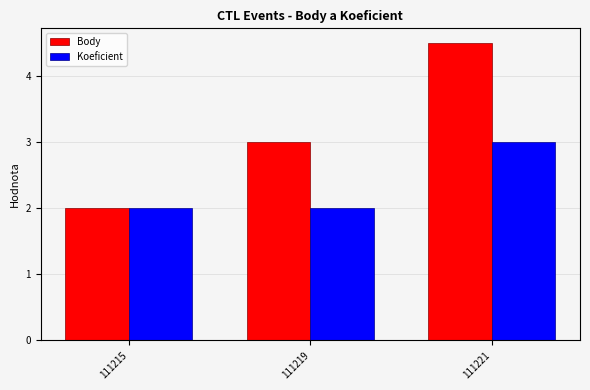

What is the approximate value of Koeficient at 111221?

3.0